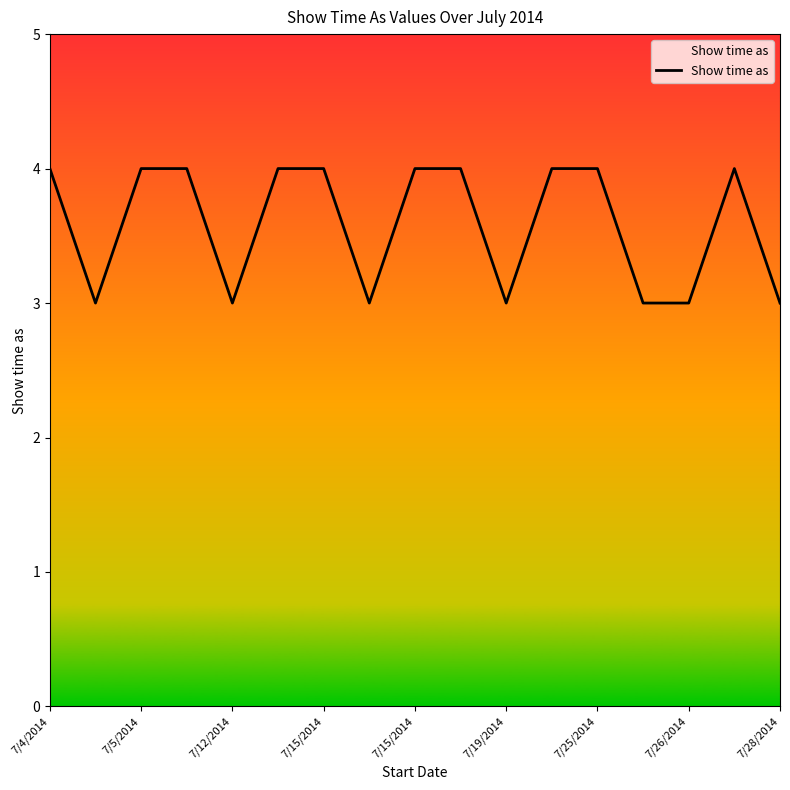

How many values are below 4?

7